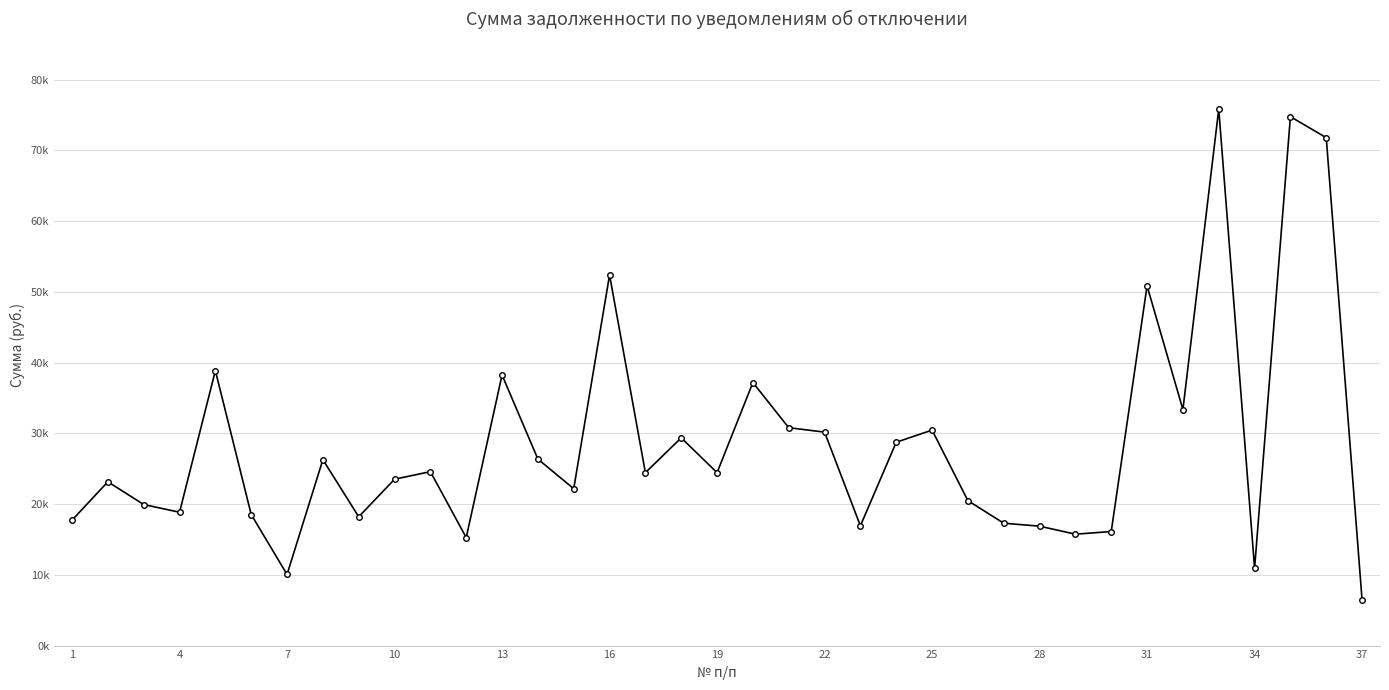

Does the chart have visible grid lines?

Yes